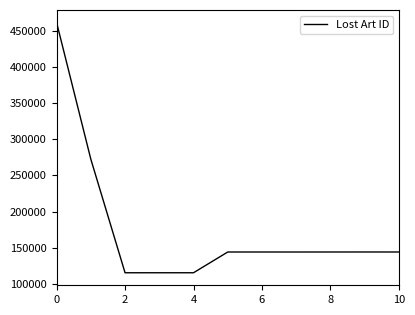

What is the difference between the maximum and minimum values?

345711